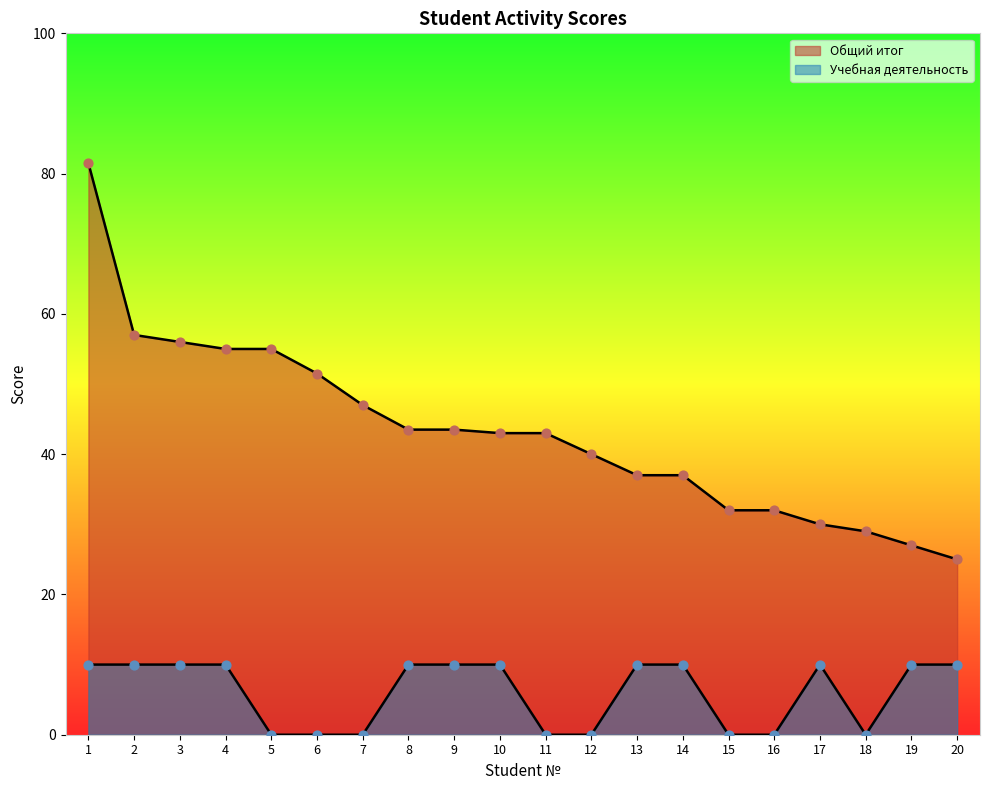

At how many categories does at least one series exceed 26?

19